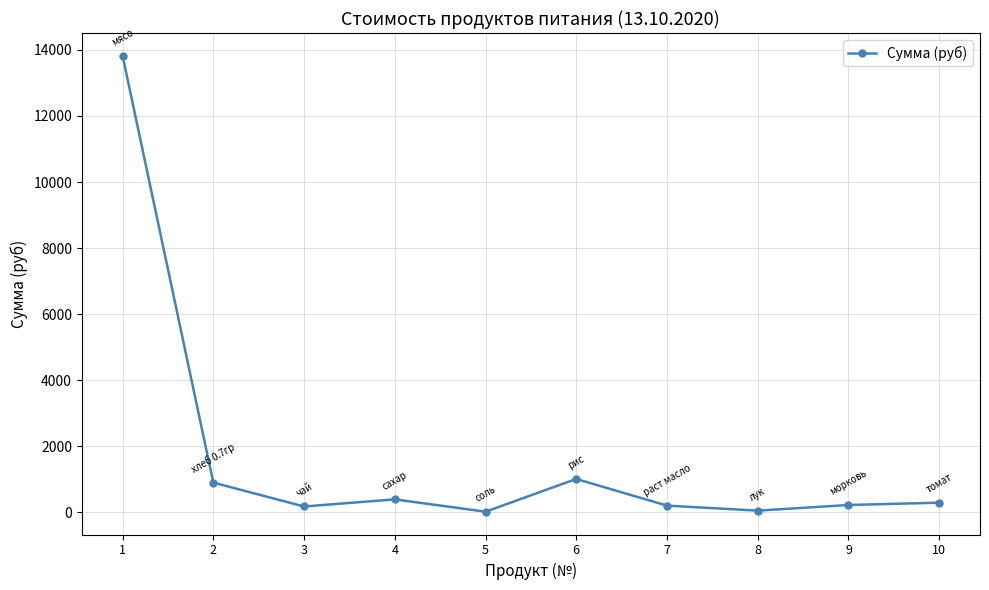

What is the difference between the maximum and minimum values?

13800.0